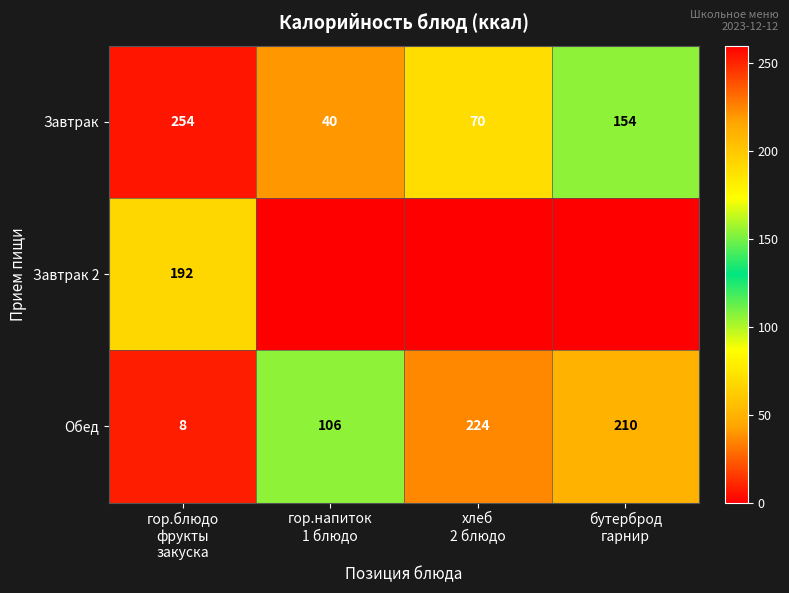

Count the Завтрак values in the range 70 to 254.

3